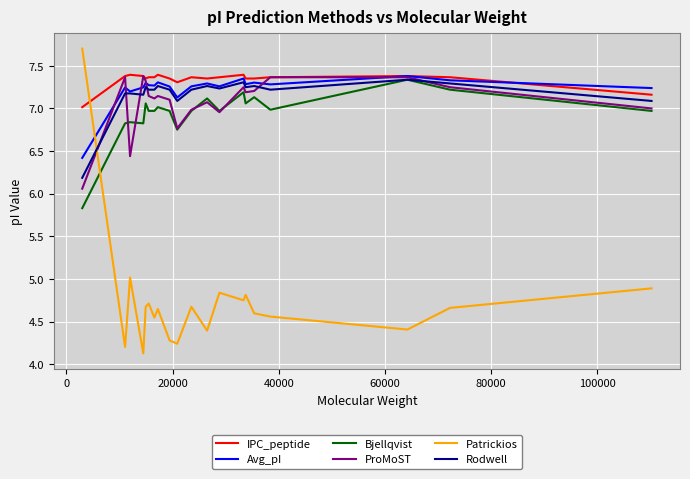

Which series has the largest range (max minus min)?

Patrickios